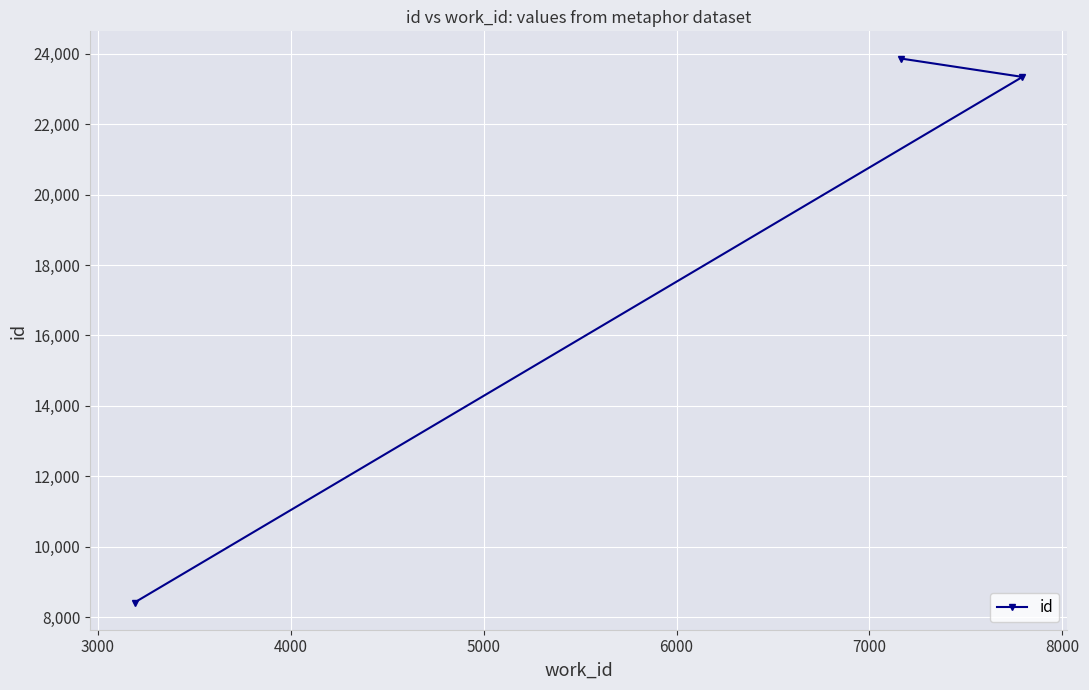

What is the value of the 3rd point from the left?

23341